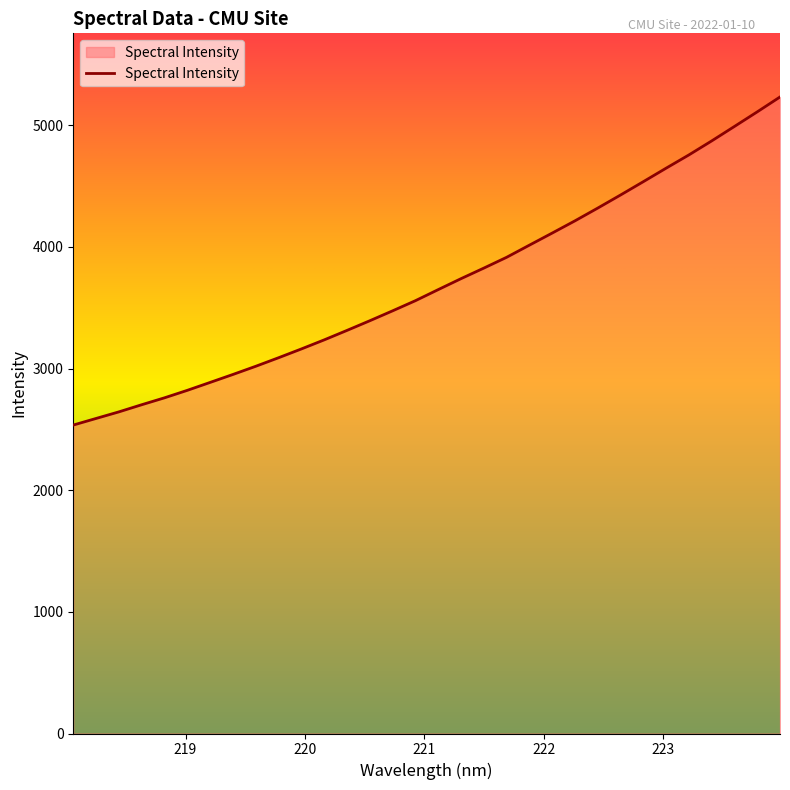

What is the difference between the maximum and minimum values?

2696.5